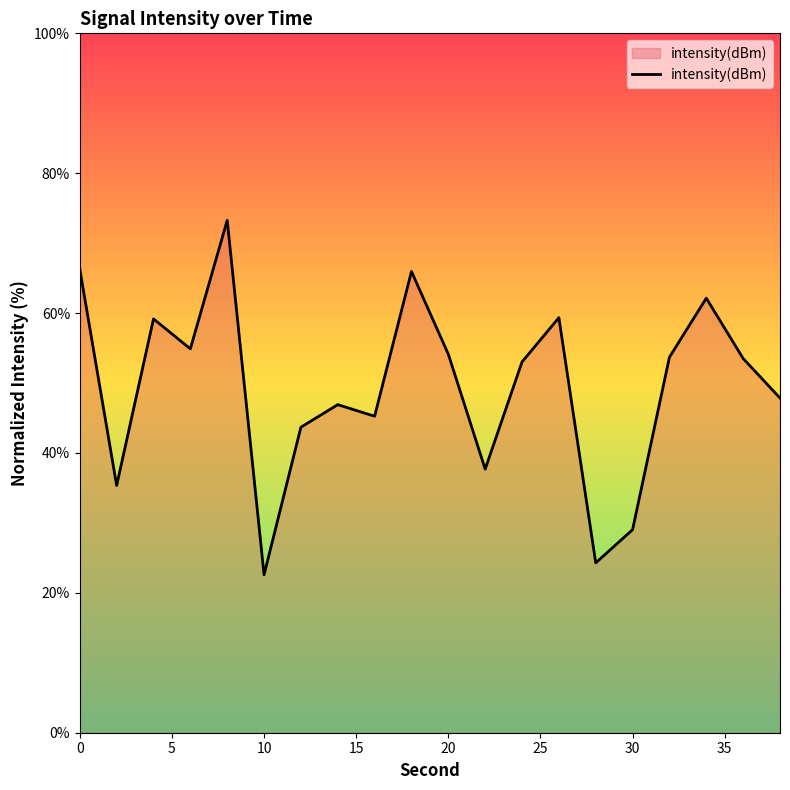

What is the smallest value displayed?

22.6